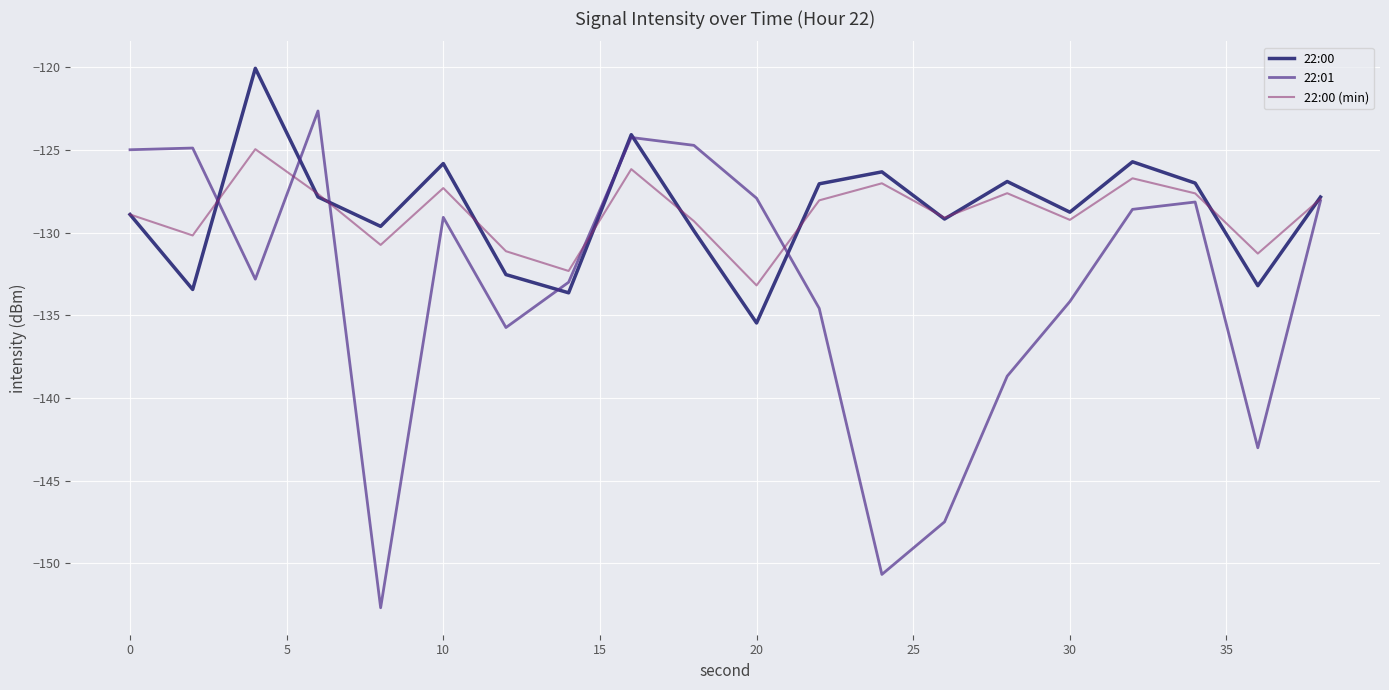

List the series in order of their peak value, lowest first.

22:00 (min), 22:01, 22:00